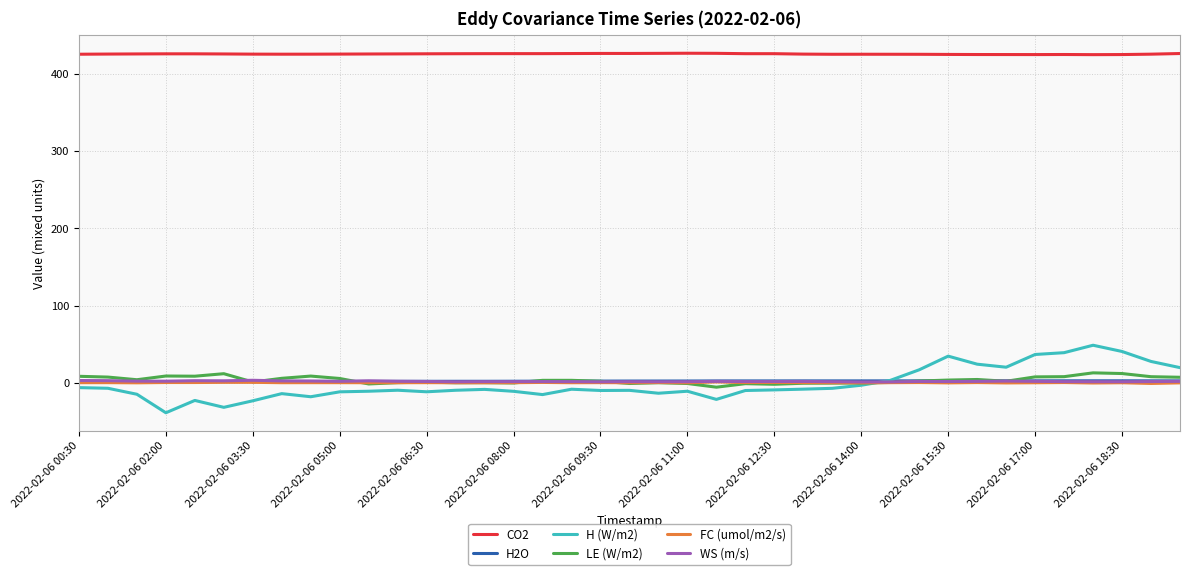

Is this an area chart (filled region under the line)?

No